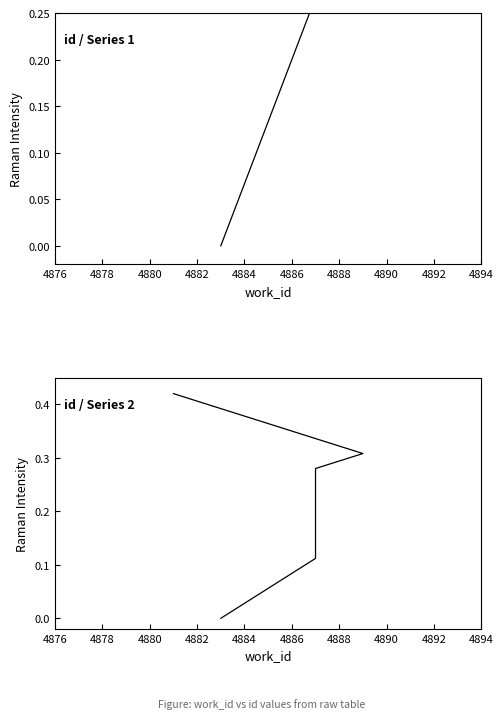

The chart shows a value of 0.1 at 4888. True or false?

False